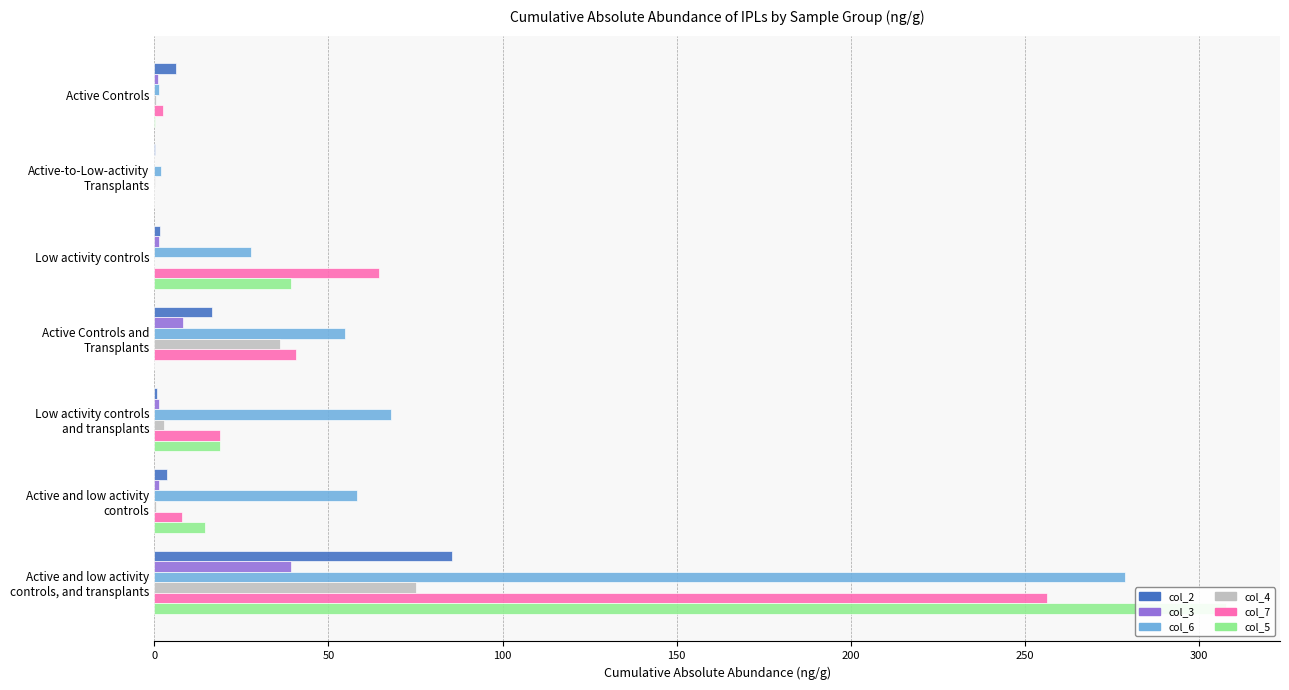

Rank the series at Active and low activity controls, and transplants from lowest to highest value.

col_3, col_4, col_2, col_7, col_6, col_5